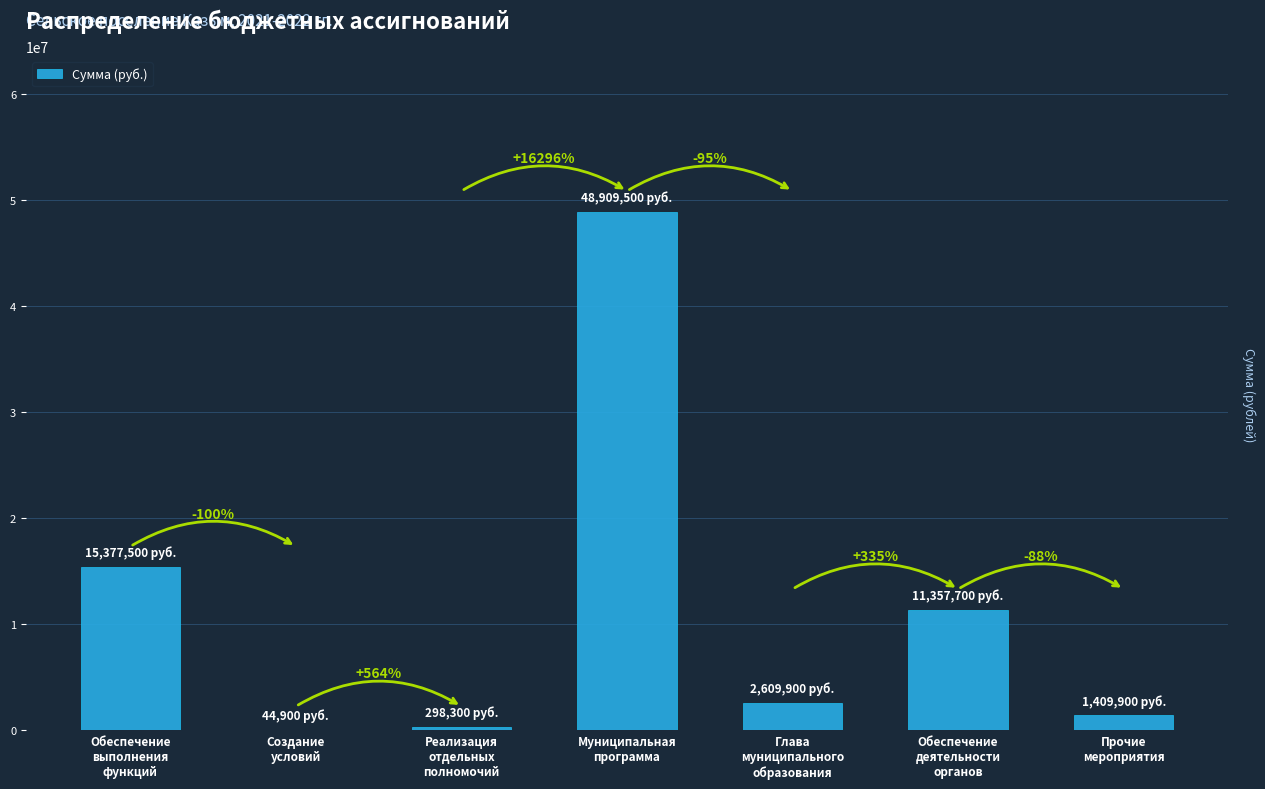

How many bars are there in total?

7